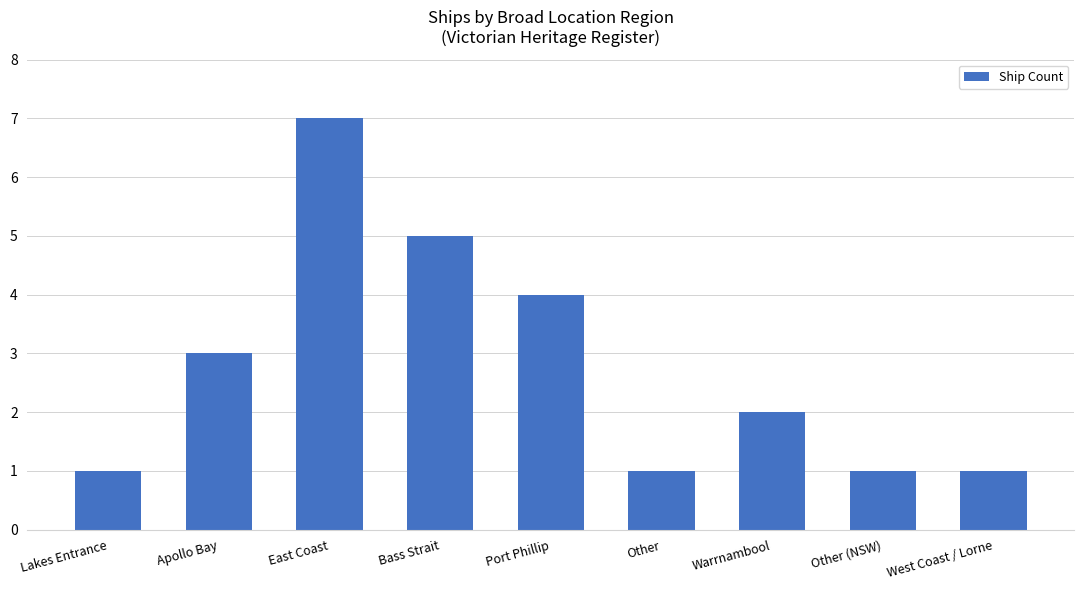

Reading right to left, extract all data points from this chart.

West Coast / Lorne=1	Other (NSW)=1	Warrnambool=2	Other=1	Port Phillip=4	Bass Strait=5	East Coast=7	Apollo Bay=3	Lakes Entrance=1